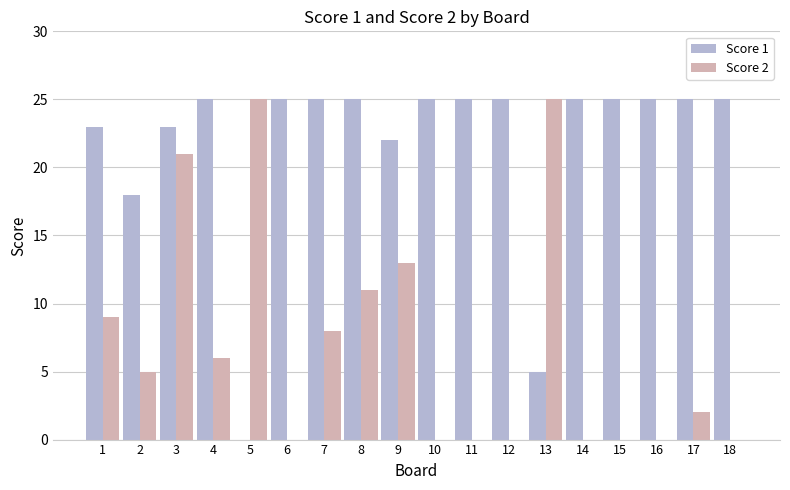

Reading right to left, transcribe all the data shown in this chart.

Score 1: 25	25	25	25	25	5	25	25	25	22	25	25	25	0	25	23	18	23
Score 2: 0	2	0	0	0	25	0	0	0	13	11	8	0	25	6	21	5	9